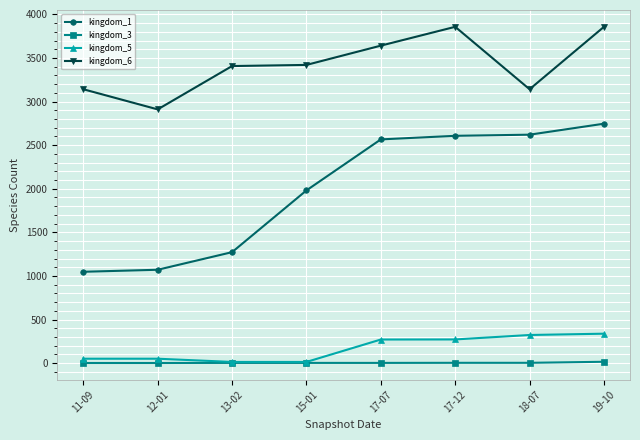

Which series has the largest range (max minus min)?

kingdom_1